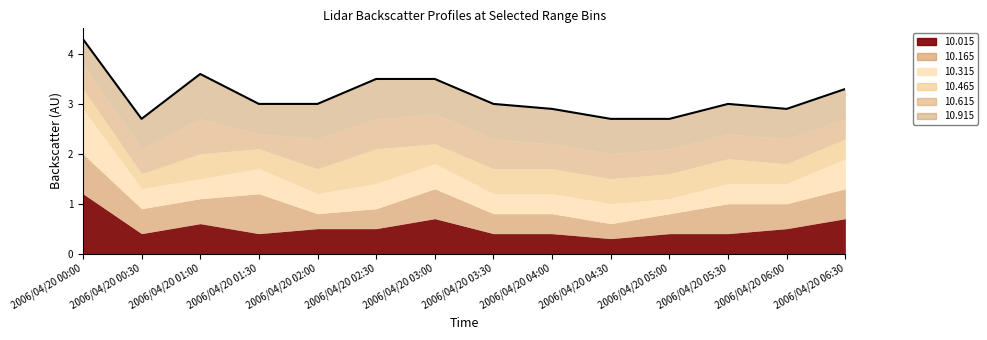

What is the sum of all 10.315 values?

6.5